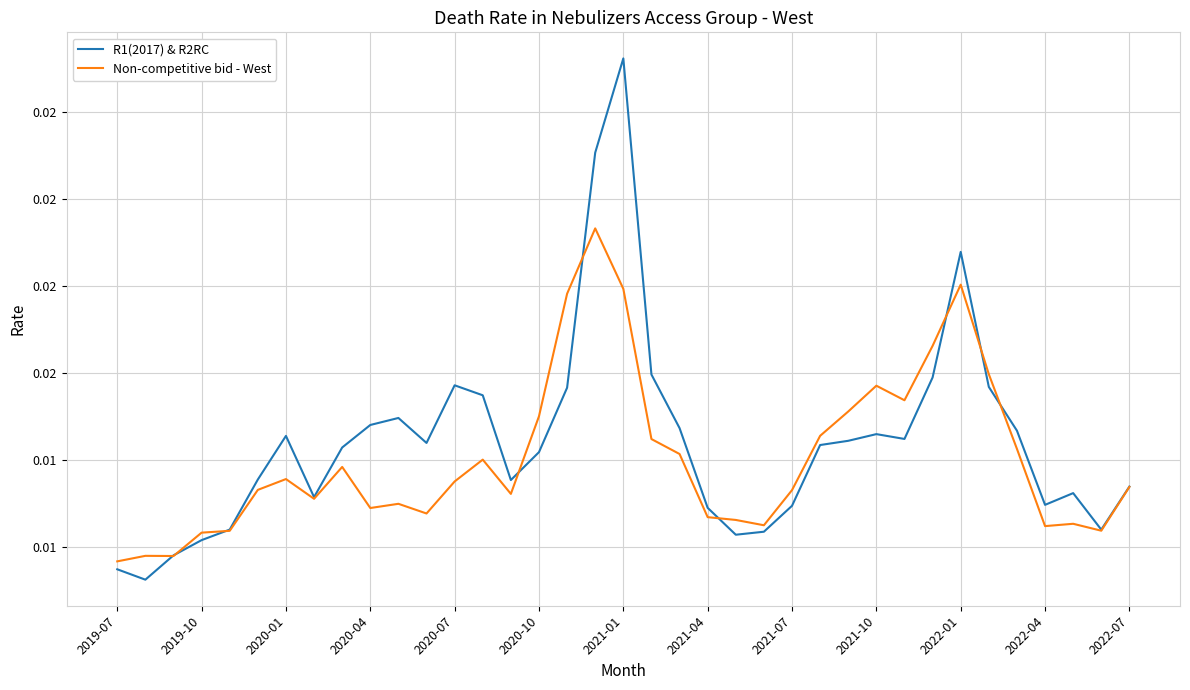

What are all the series names shown in the legend?

R1(2017) & R2RC, Non-competitive bid - West